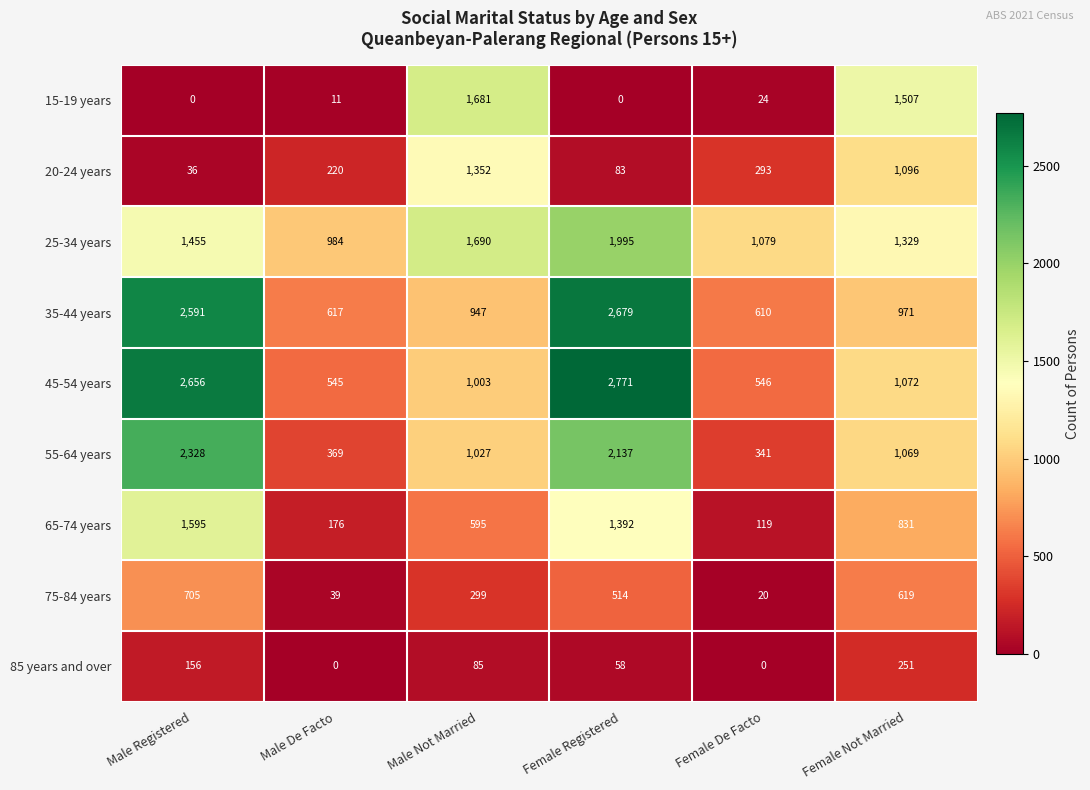

At which label does 55-64 years first exceed 1069?

Male Registered